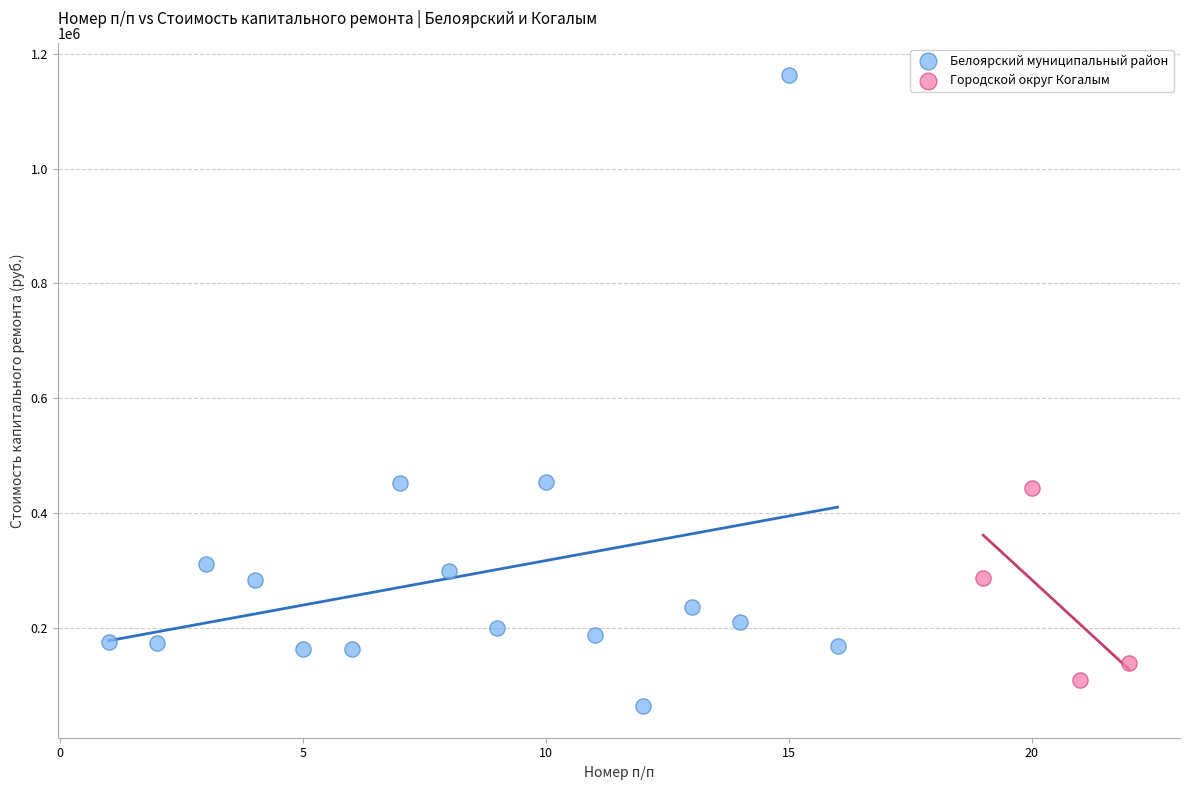

Which series reaches the maximum Y coordinate?

Белоярский муниципальный район